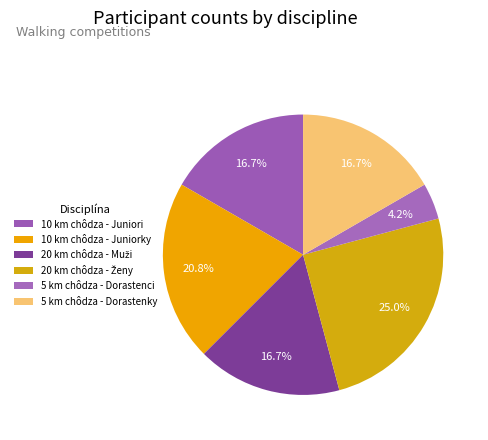

The 5 km chôdza - Dorastenci slice represents 4% of the pie. True or false?

True